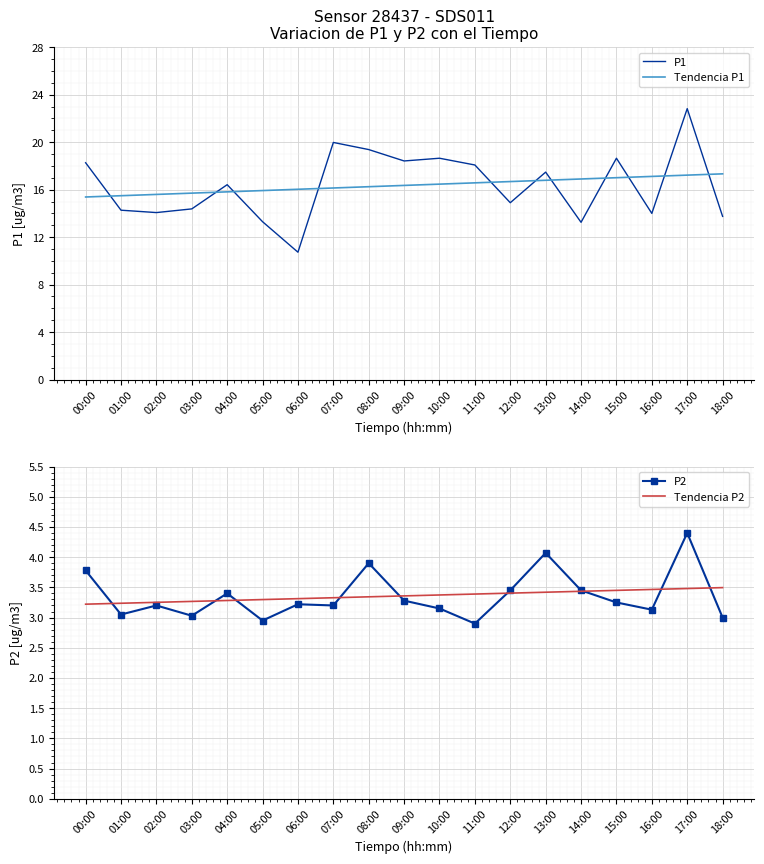

True or false: P2 has more than 1 interior local peaks.

True